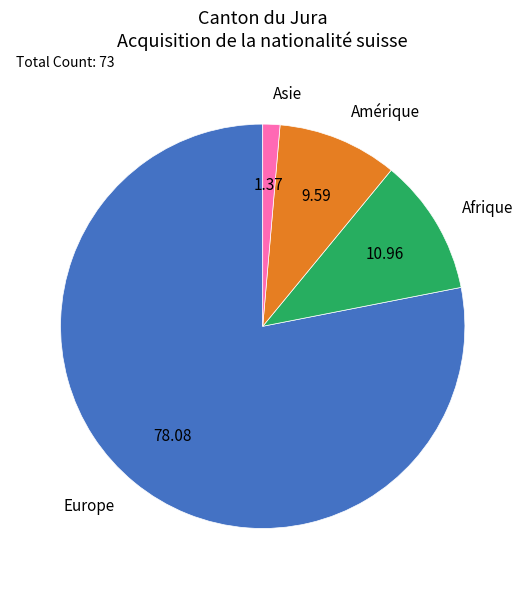

Rank the categories by value from lowest to highest.

Asie, Amérique, Afrique, Europe